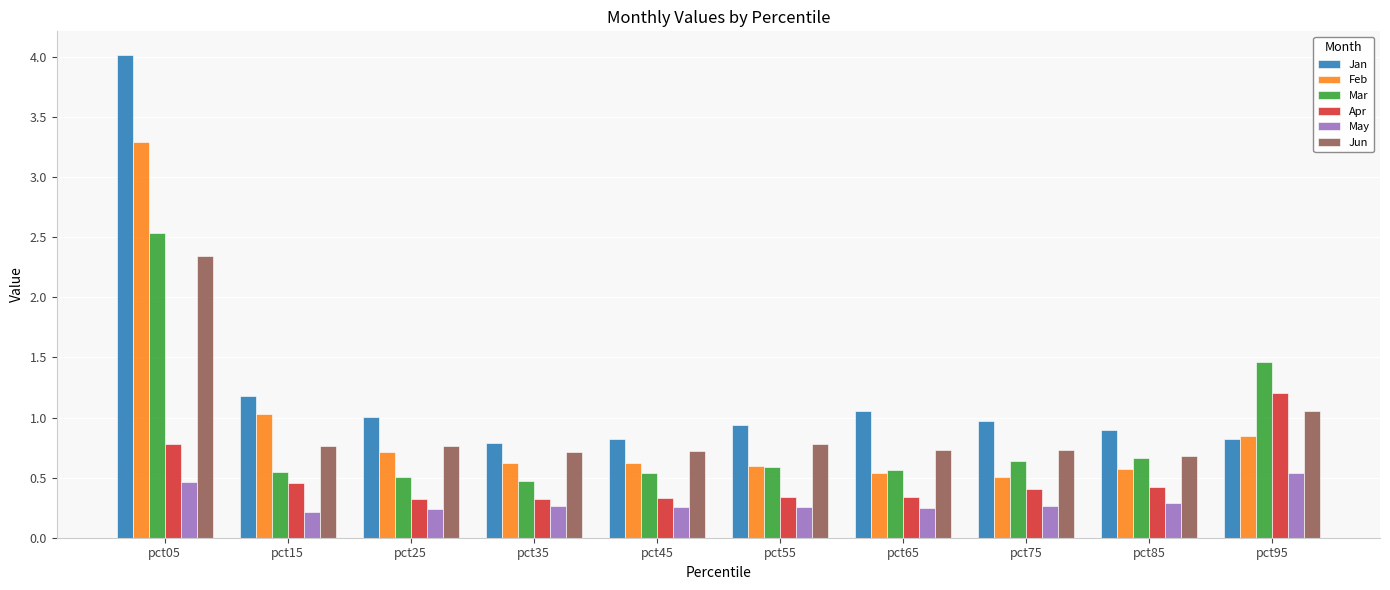

At which category is the sum across all series the highest?

pct05